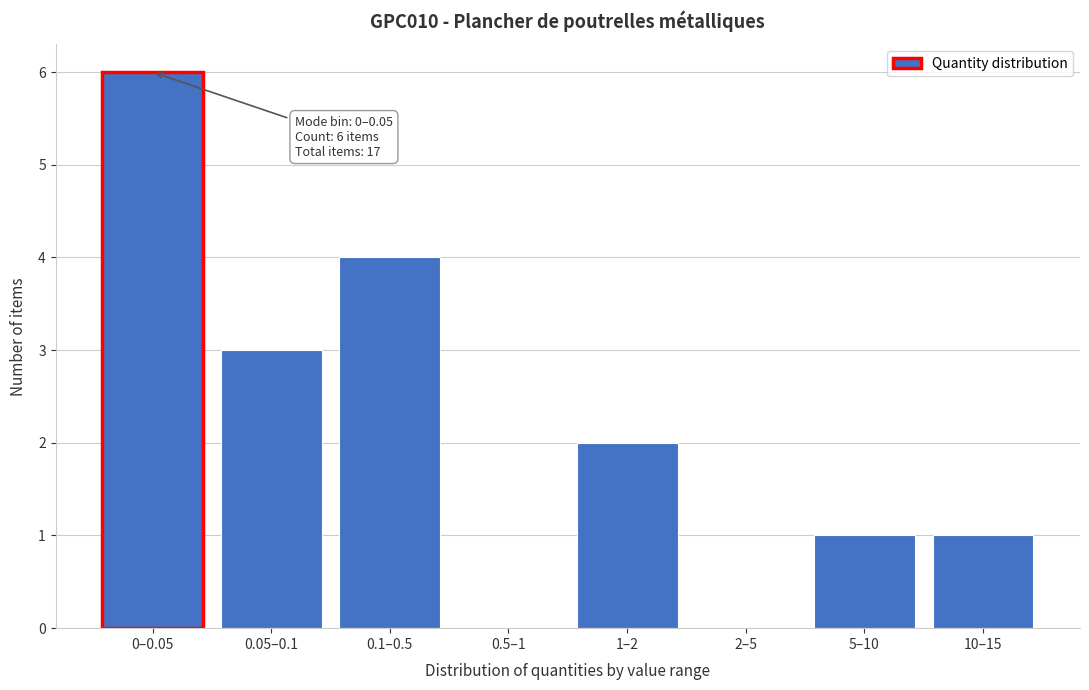

Reading left to right, list all the values displayed in this chart.

0–0.05=6	0.05–0.1=3	0.1–0.5=4	0.5–1=0	1–2=2	2–5=0	5–10=1	10–15=1